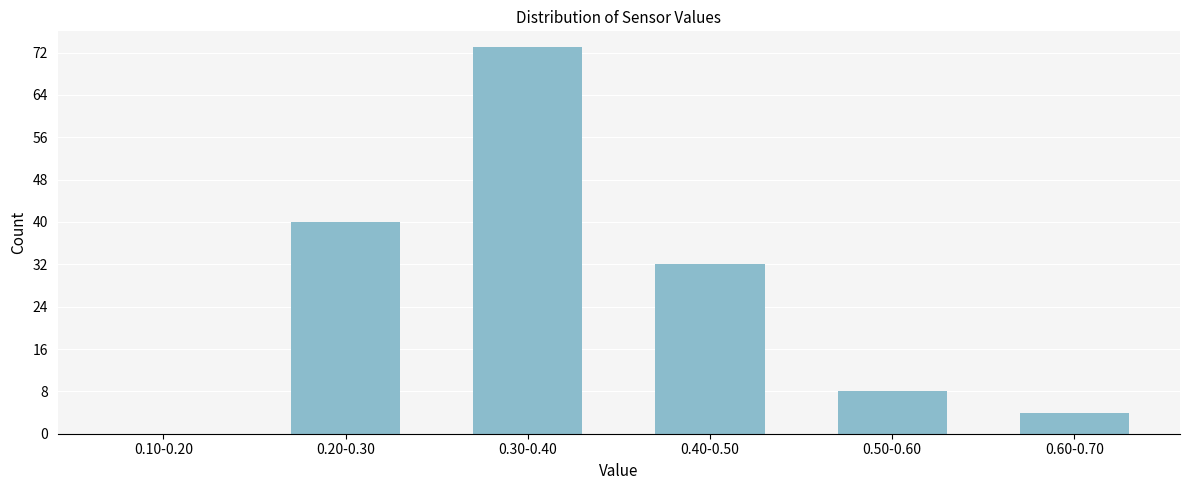

Reading left to right, list all the values displayed in this chart.

0.10-0.20=0	0.20-0.30=40	0.30-0.40=73	0.40-0.50=32	0.50-0.60=8	0.60-0.70=4